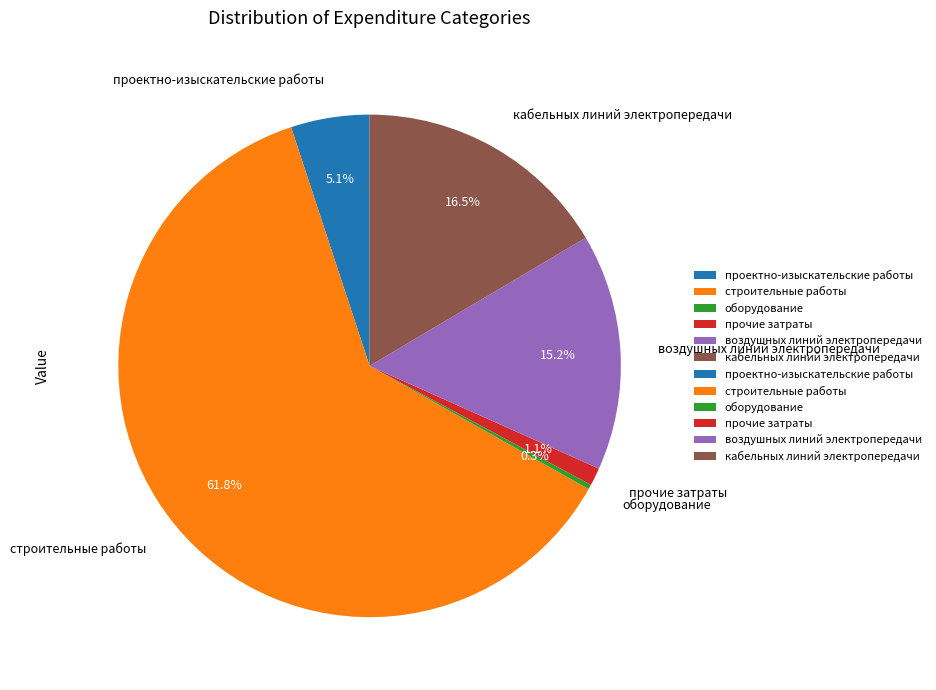

Rank the categories by value from highest to lowest.

строительные работы, кабельных линий электропередачи, воздушных линий электропередачи, проектно-изыскательские работы, прочие затраты, оборудование